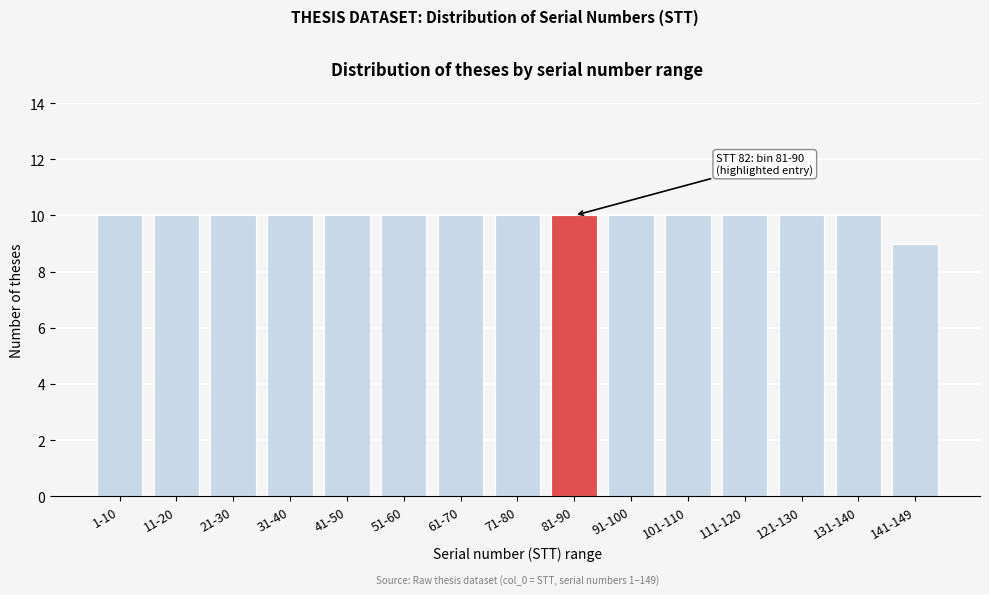

Reading left to right, list all the values displayed in this chart.

1-10=10	11-20=10	21-30=10	31-40=10	41-50=10	51-60=10	61-70=10	71-80=10	81-90=10	91-100=10	101-110=10	111-120=10	121-130=10	131-140=10	141-149=9